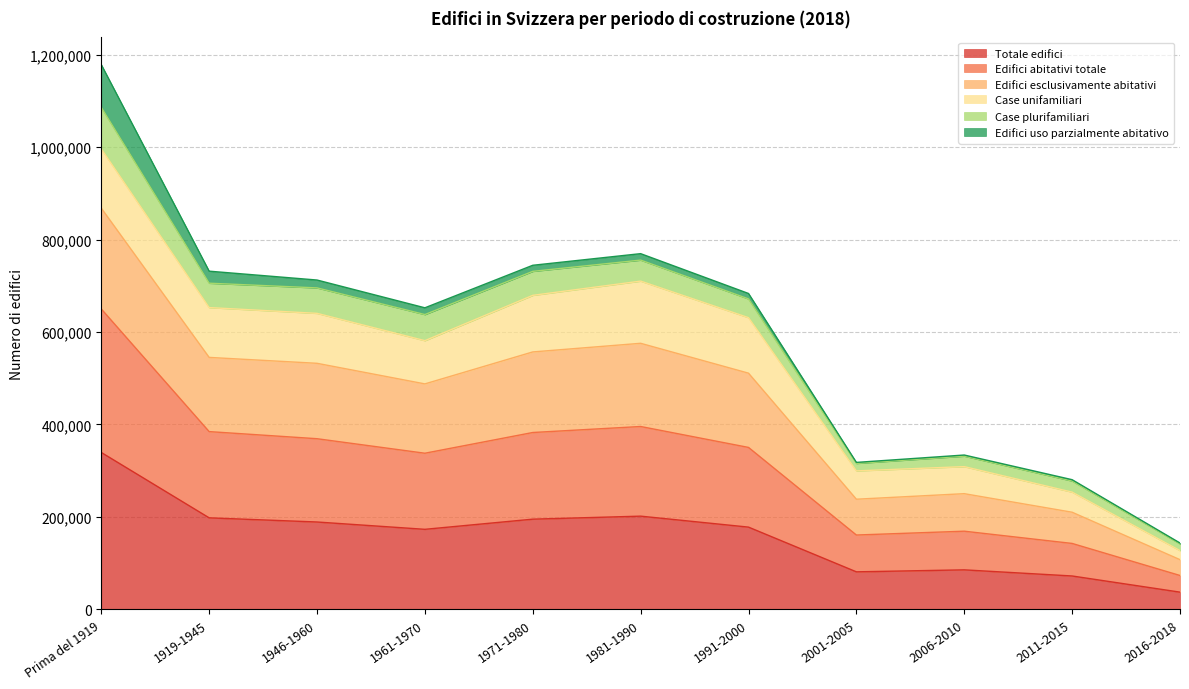

What is the minimum value for Totale edifici?

36998